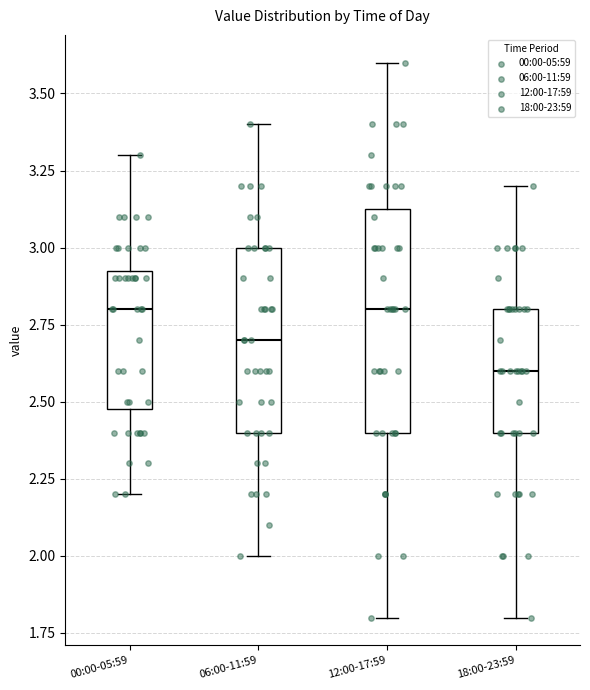

Reading left to right, read every box against the y-axis: the position of its median line, the range the box covers, and the ends of its whiskers. The values are not printed on the chart, so give them approximately, as read against the axis.

00:00-05:59: median 2.80, box 2.50 to 2.95, whiskers 2.20 to 3.30
06:00-11:59: median 2.70, box 2.40 to 3.00, whiskers 2.00 to 3.40
12:00-17:59: median 2.80, box 2.40 to 3.15, whiskers 1.80 to 3.60
18:00-23:59: median 2.60, box 2.40 to 2.80, whiskers 1.80 to 3.20